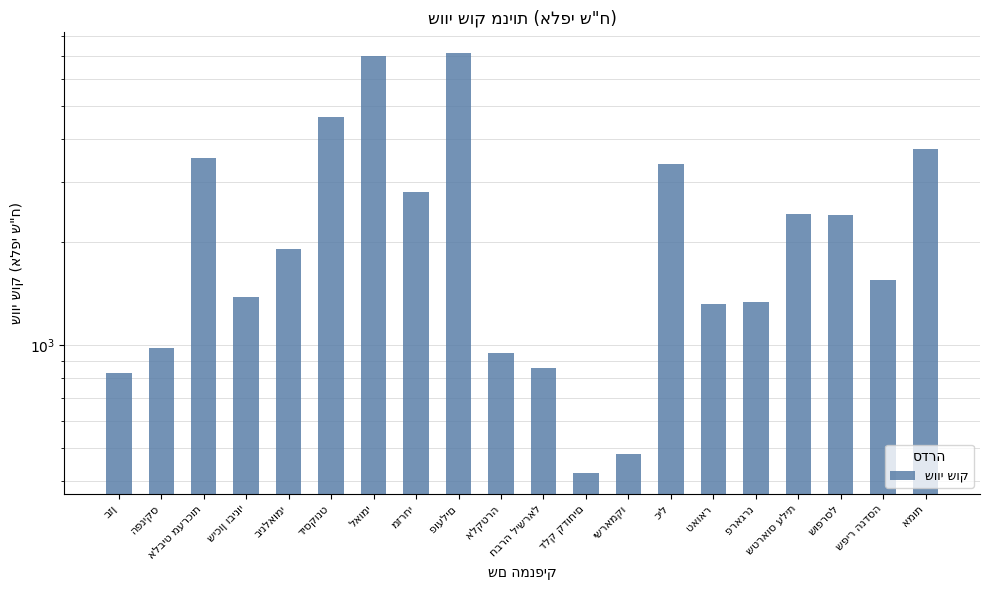

Reading left to right, what are all the values shown in this chart?

829.9	981.9	3529.5	1385.6	1906.4	4637.2	7006.0	2798.3	7127.5	946.2	856.5	423.0	482.1	3381.4	1319.3	1338.9	2422.3	2396.6	1554.7	3732.6